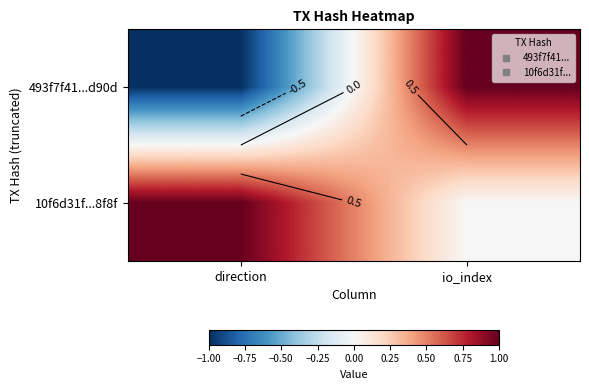

List the series in order of their overall mean, lowest first.

493f7f41...d90d, 10f6d31f...8f8f